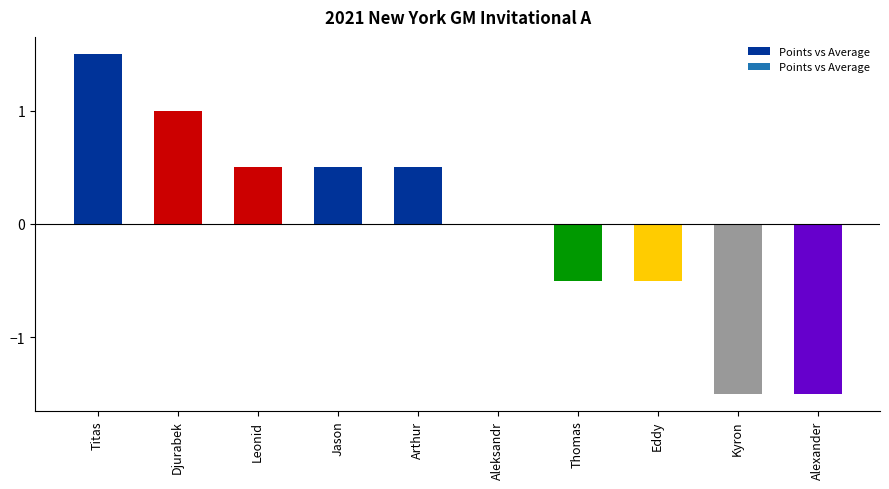

What is the approximate value at Jason?

0.5